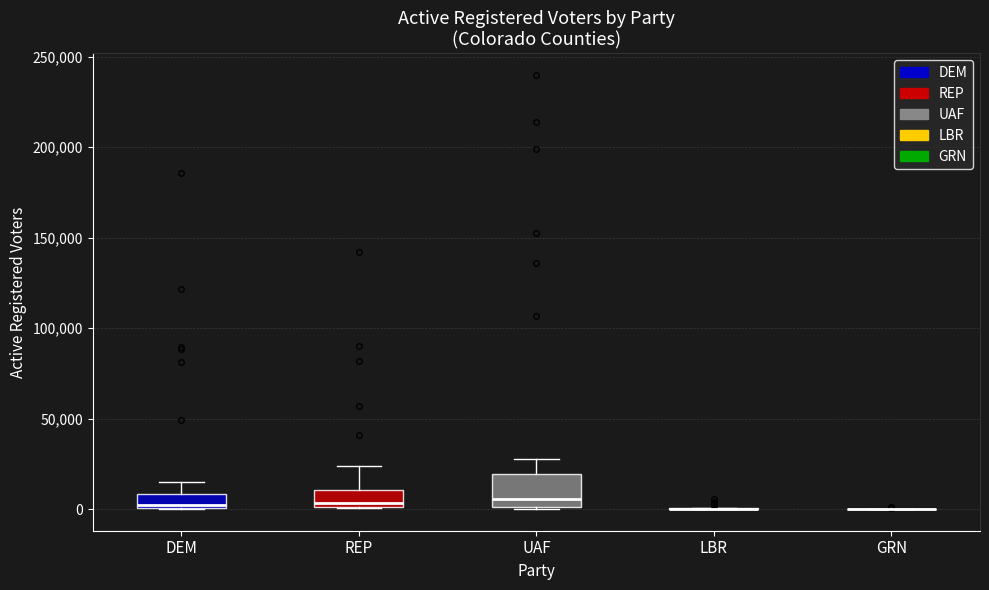

Comparing the boxes themselves (not the whiskers), which one is the tallest?

UAF